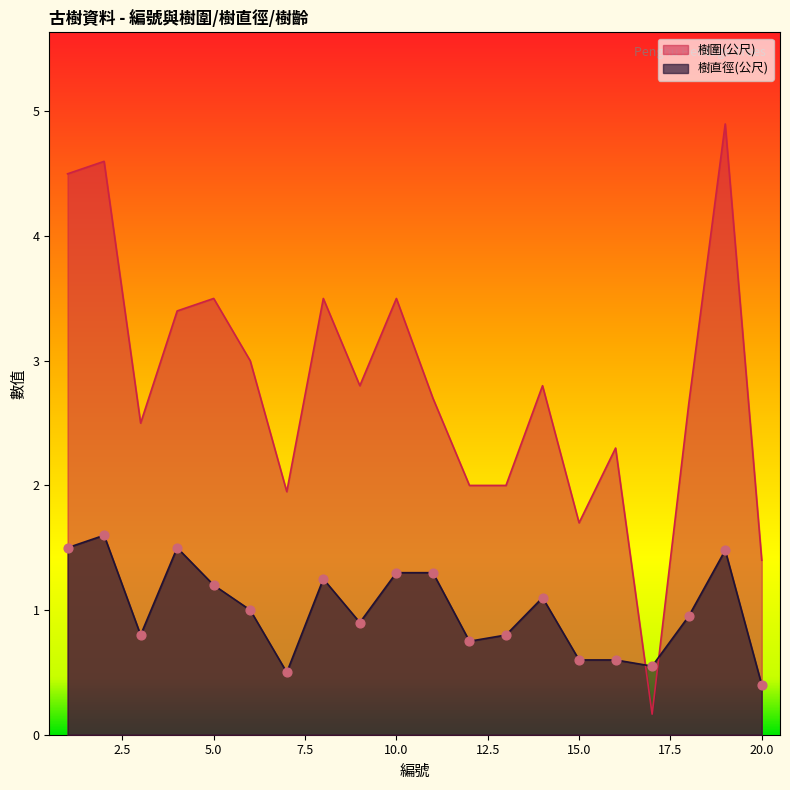

Which series has the largest total across all categories?

樹圍(公尺)